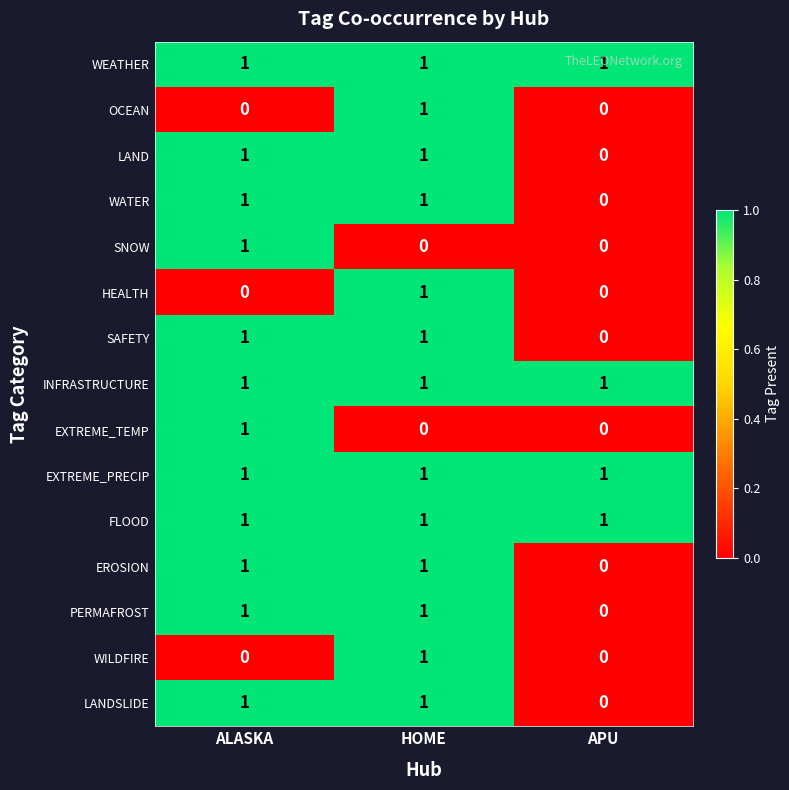

How many categories are shown in the chart?

3